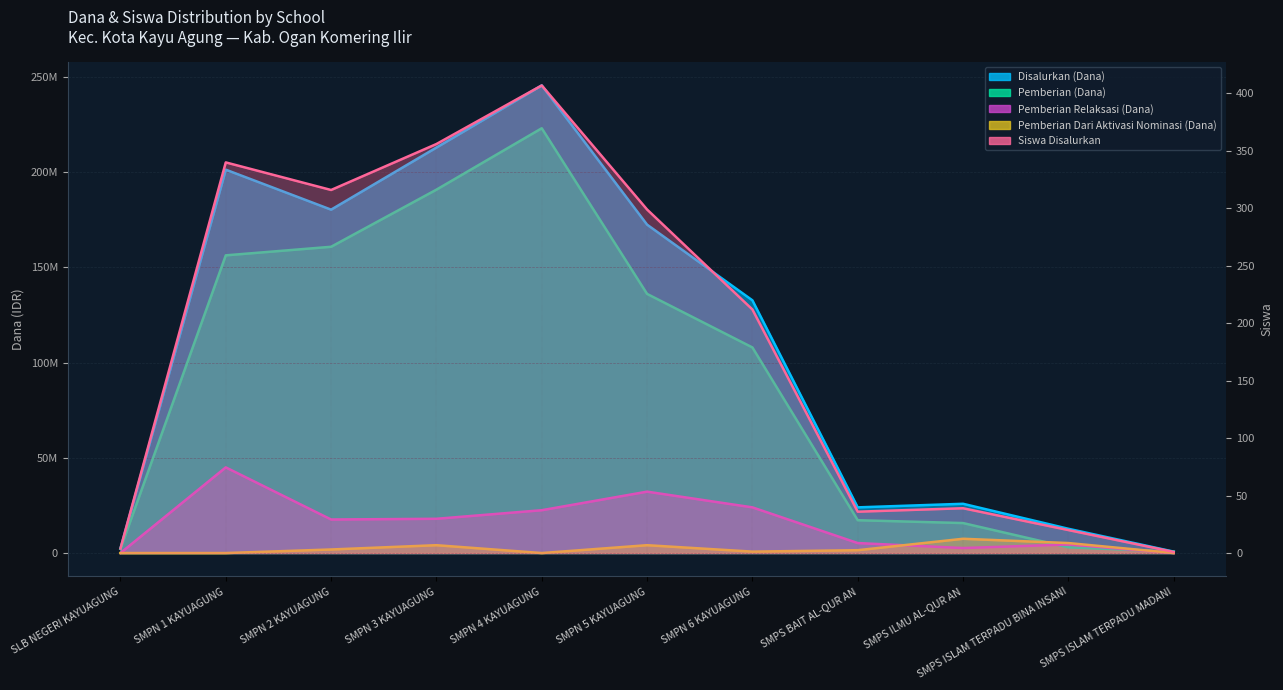

Which series has the largest total across all categories?

Disalurkan (Dana)